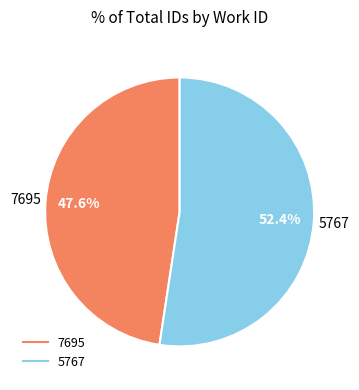

Which has a higher value, 7695 or 5767?

5767